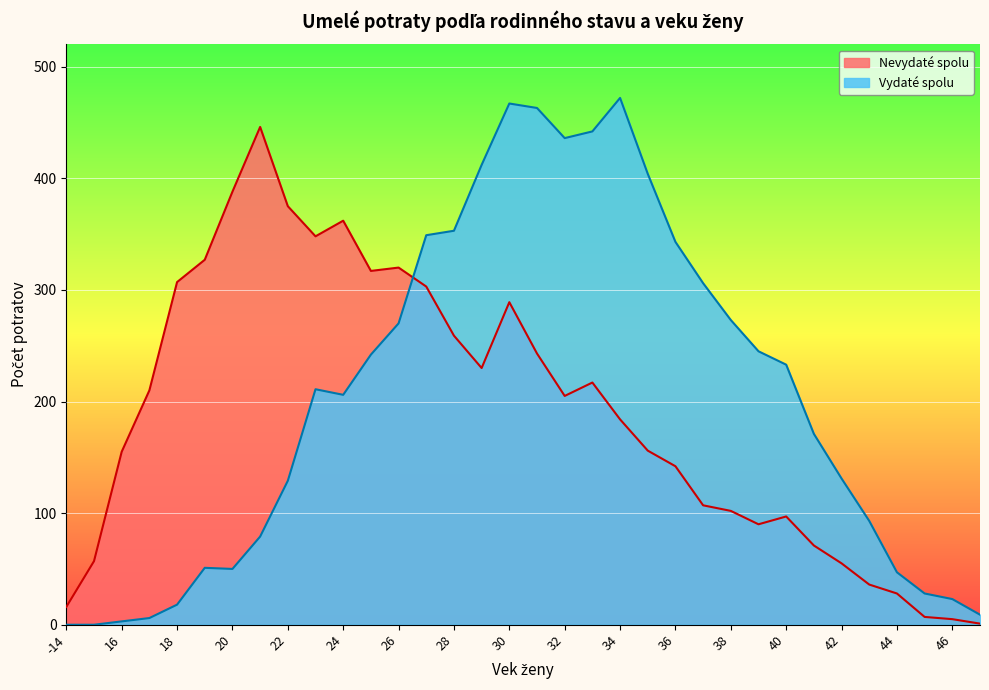

How many data points in Vydaté spolu are above 211?

16